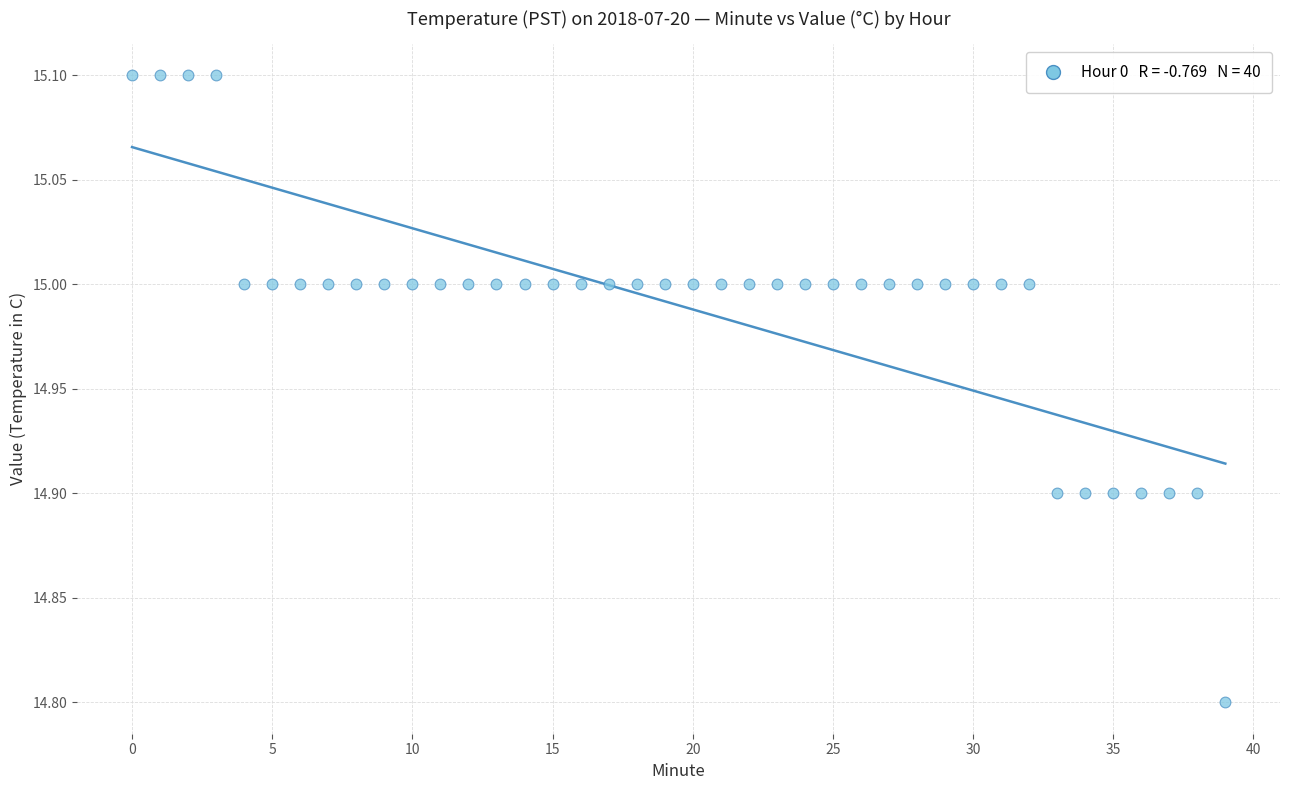

What Y value in the scatter plot is closest to 14?

14.8